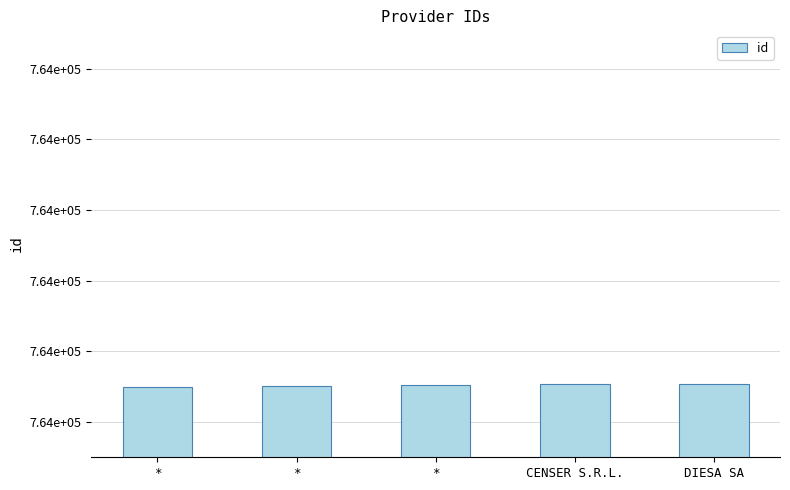

Reading left to right, transcribe all the data shown in this chart.

764050	764051	764052	764054	764053